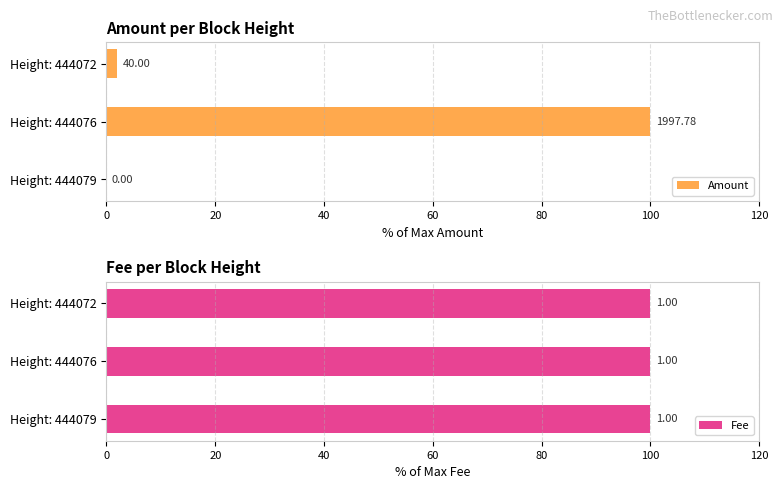

Between 20 and 40, which series saw the biggest shift?

Amount